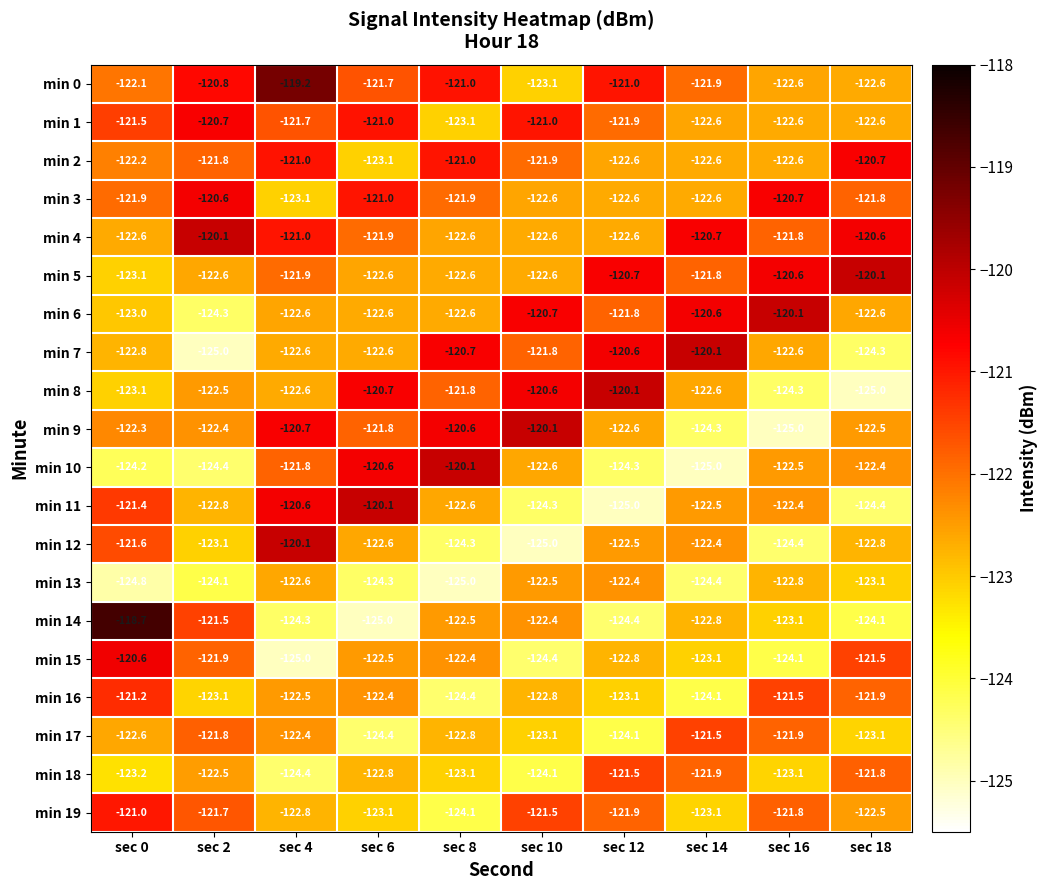

Rank the categories by min 15 value from lowest to highest.

sec 4, sec 10, sec 16, sec 14, sec 12, sec 6, sec 8, sec 2, sec 18, sec 0